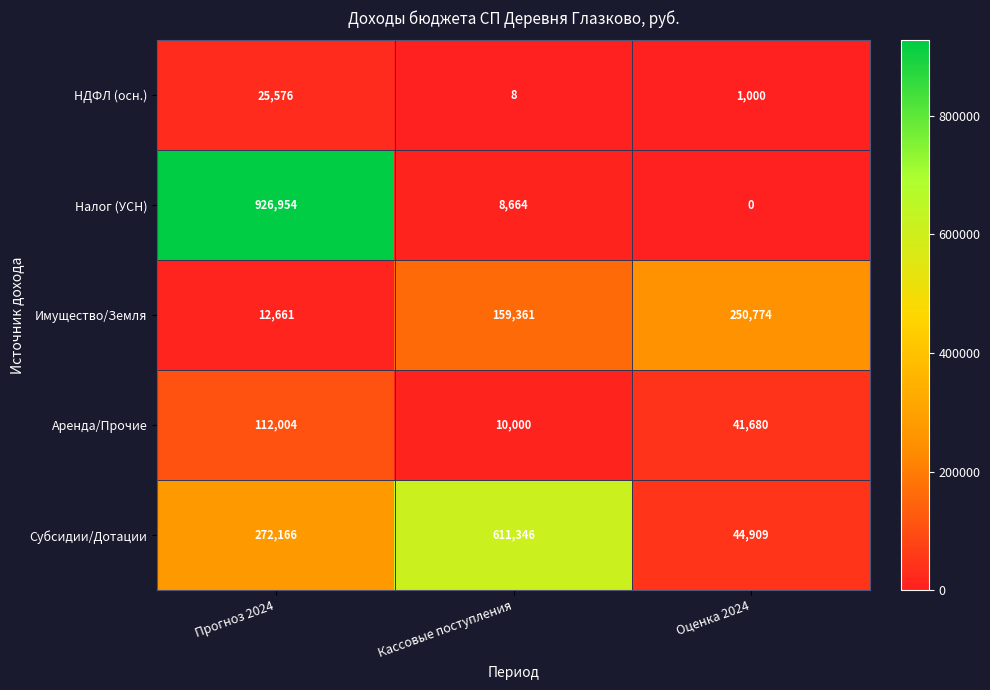

What is the total value across all series at Оценка 2024?

338363